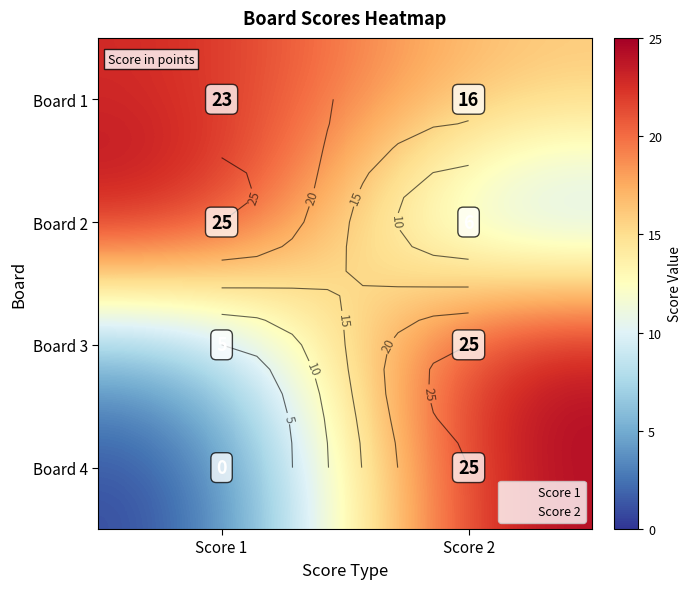

What is the sum of the Board 4 values at Score 2 and Score 1?

25